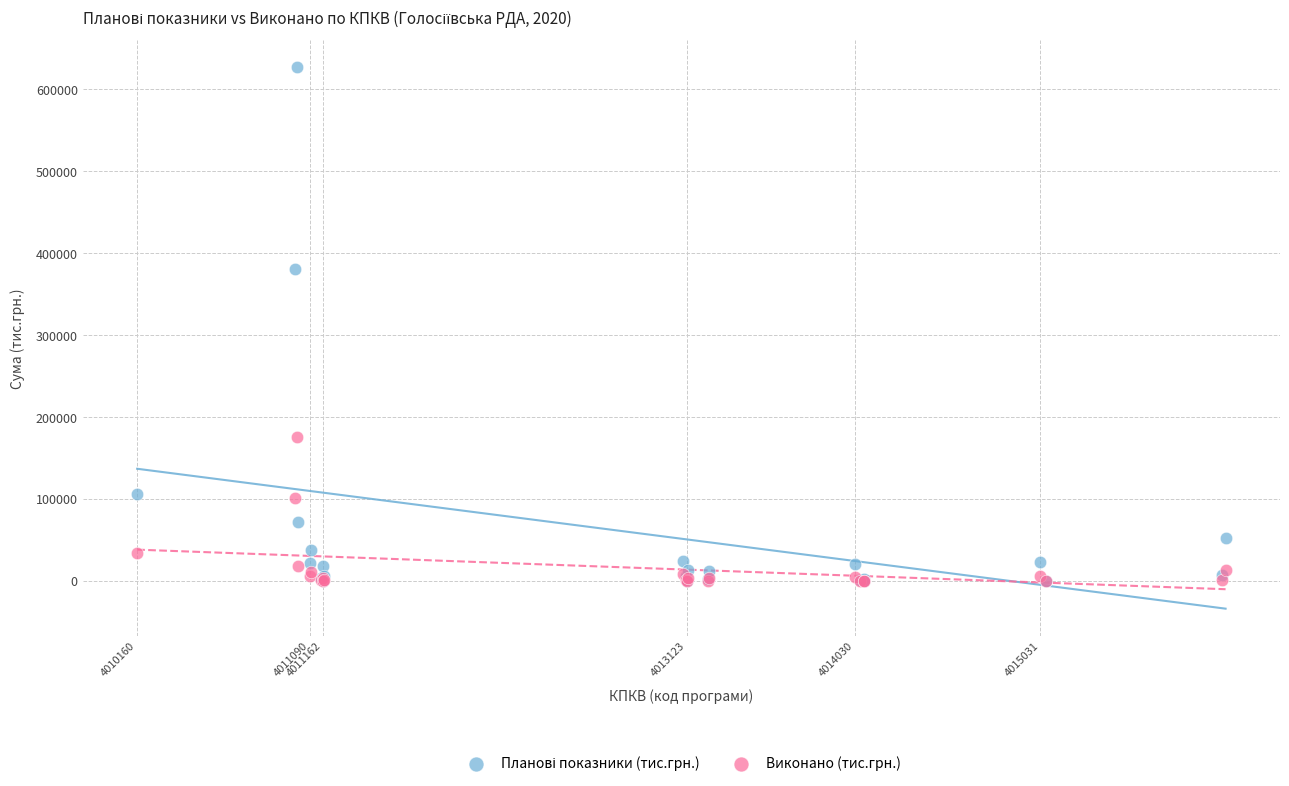

Across all series, what Y value is closest to 313426?

380227.6